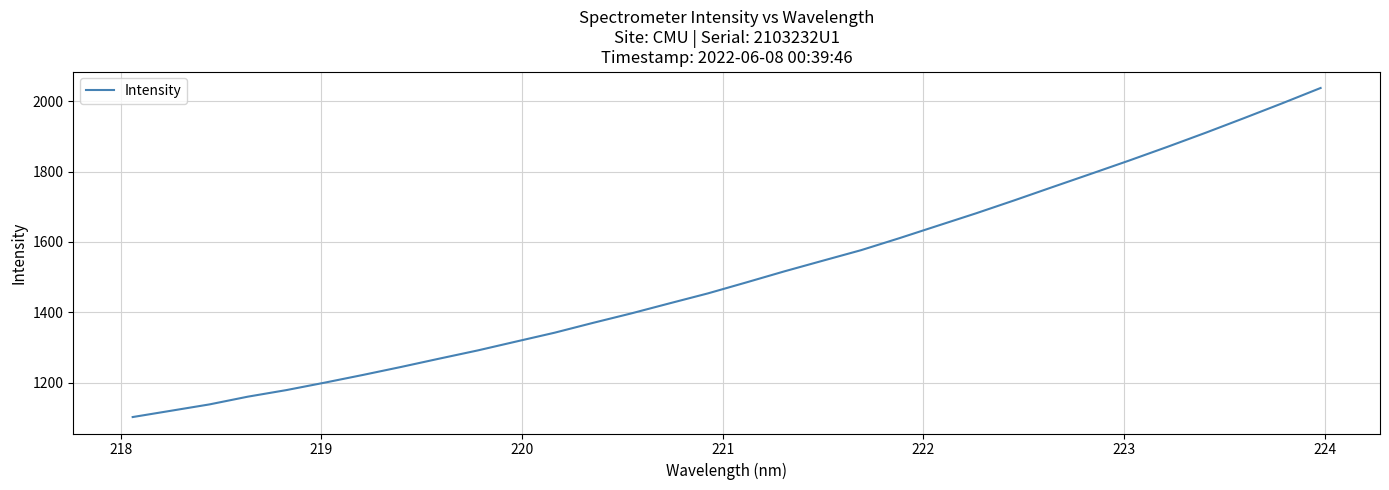

Reading left to right, list all the values displayed in this chart.

1101.9	1119.8	1137.8	1159.8	1178.4	1199.6	1221.6	1244.4	1268.2	1291.4	1316.7	1341.7	1369.6	1396.6	1425.3	1453.5	1484.7	1516.4	1546.5	1576.5	1610.7	1646.0	1681.3	1718.2	1756.1	1793.6	1831.4	1870.4	1910.6	1952.0	1994.3	2037.7